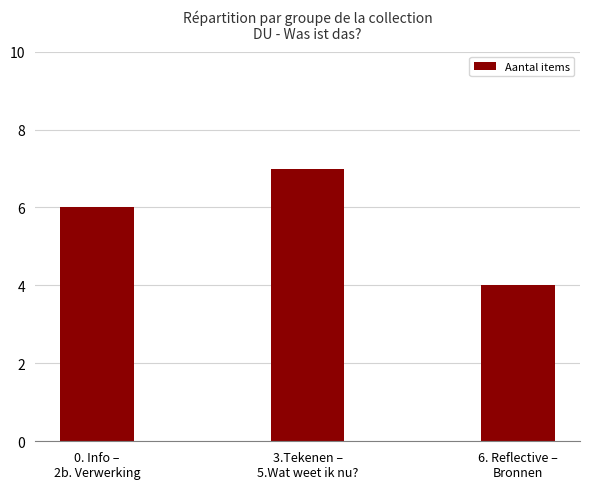

Rank the categories by value from lowest to highest.

6. Reflective –
Bronnen, 0. Info –
2b. Verwerking, 3.Tekenen –
5.Wat weet ik nu?